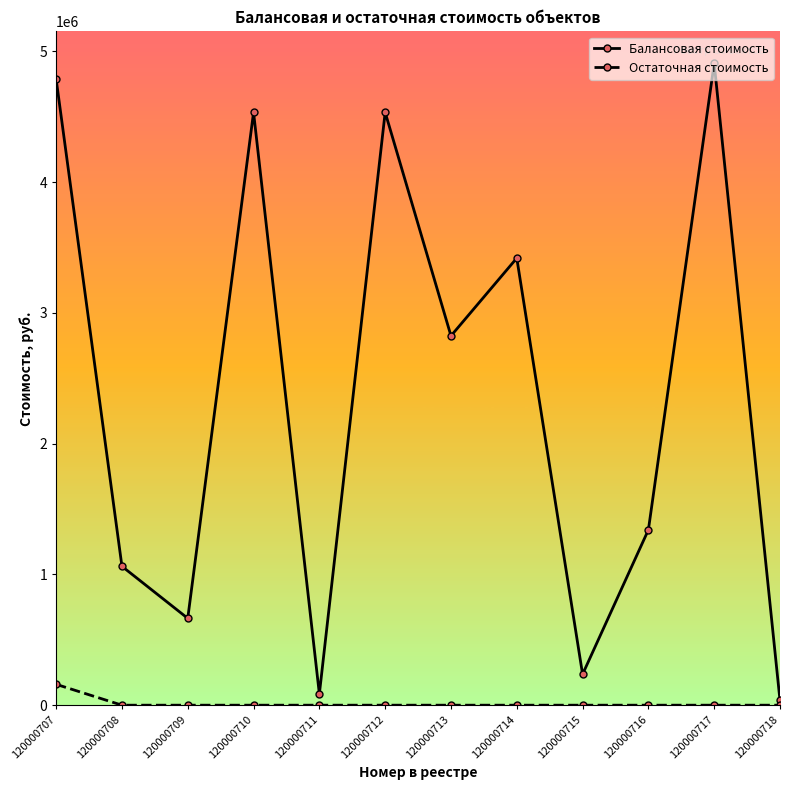

Which category has the highest value in the Балансовая стоимость series?

120000717